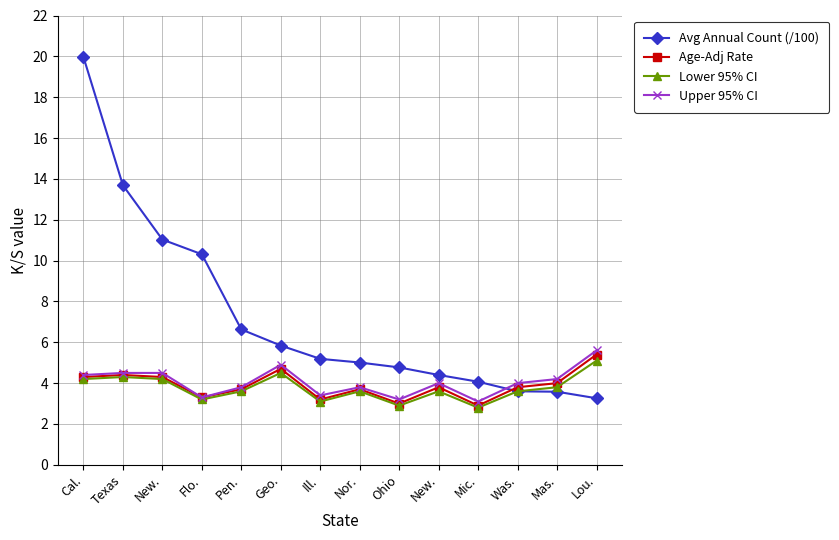

Which series changed the most between Nor. and Was.?

Avg Annual Count (/100)